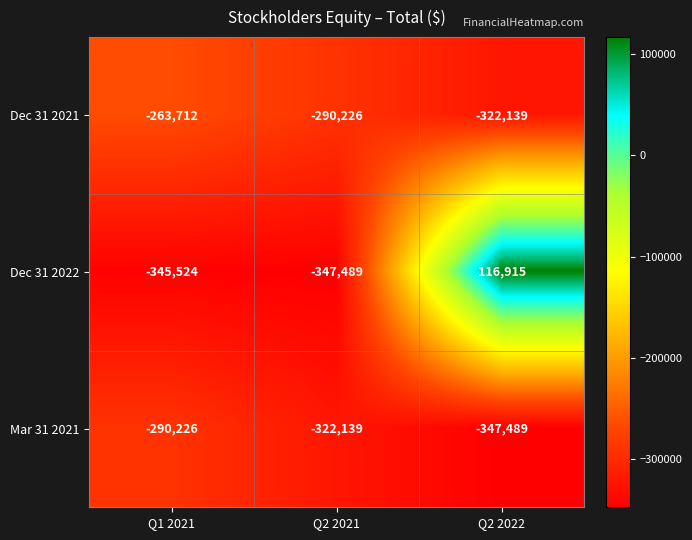

Which series has the largest total across all categories?

Dec 31 2022